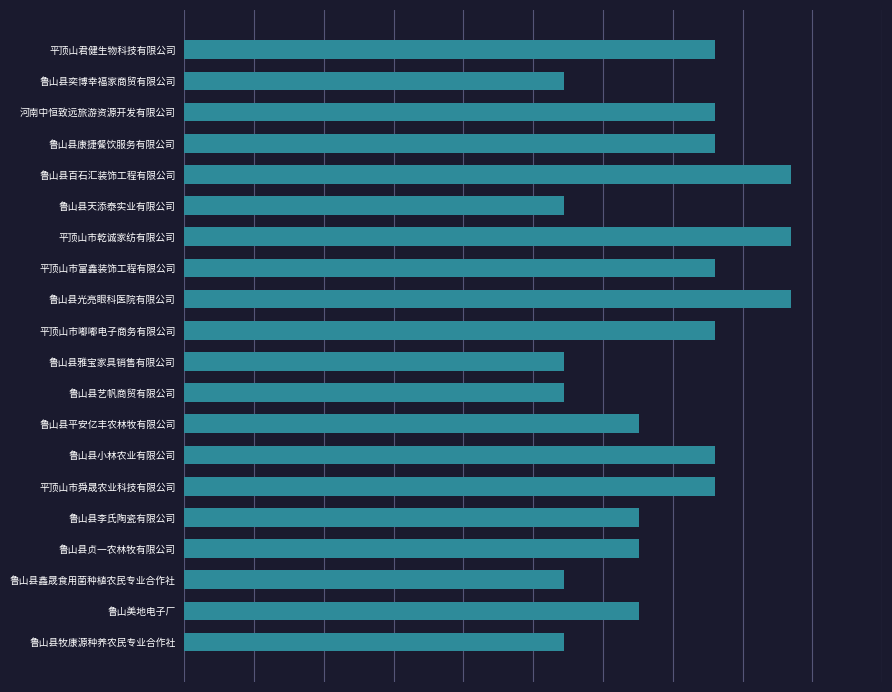

Are the bars horizontal?

Yes